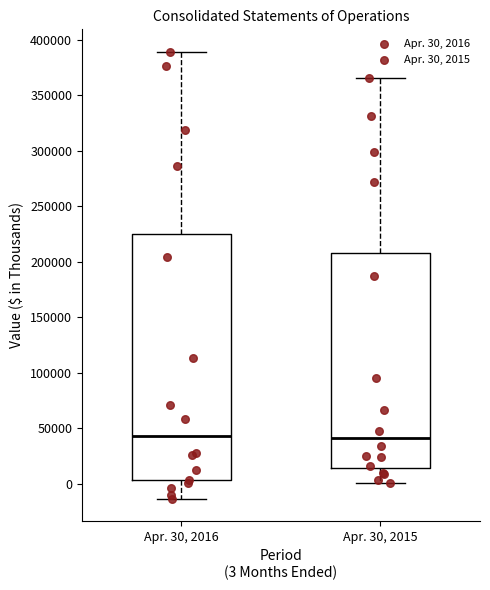

Reading left to right, transcribe this box plot: for each box, give where its median line is, the range the box spans, and where its two whiskers end, as read against the y-axis. The values are not printed on the chart, so give them approximately, as read against the axis.

Apr. 30, 2016: median 45000, box 5000 to 225000, whiskers -15000 to 390000
Apr. 30, 2015: median 40000, box 15000 to 210000, whiskers 0 to 365000